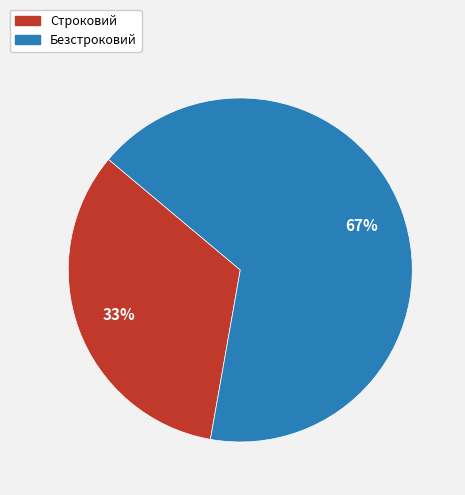

Is it true that Безстроковий is 74% of the pie?

False